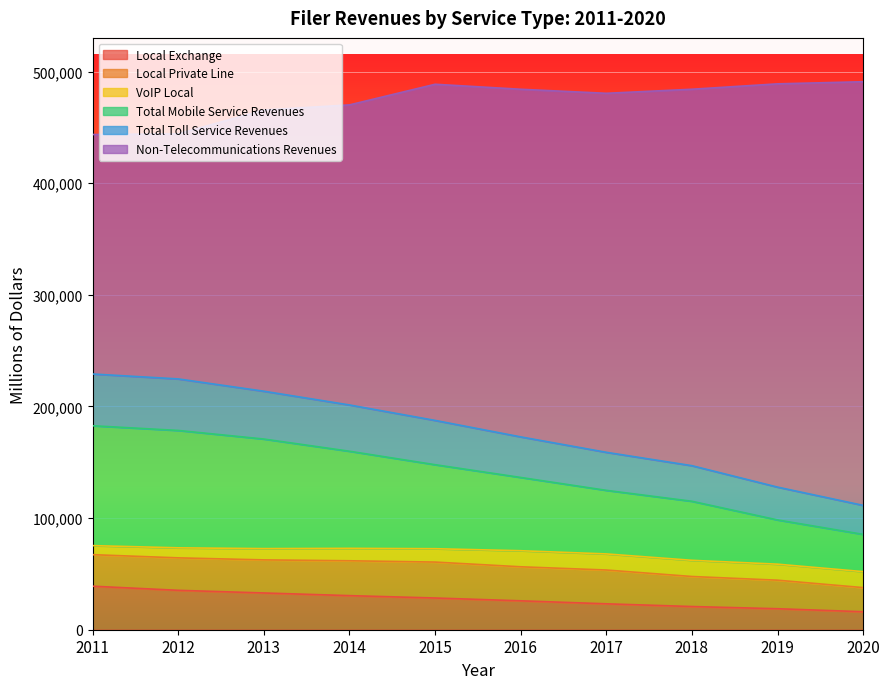

What is the average value of the Total Toll Service Revenues series?

177404